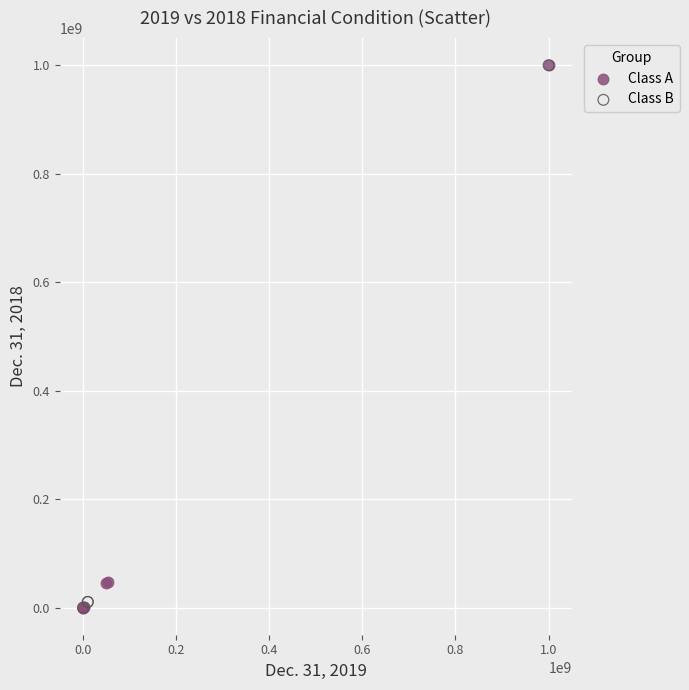

What are all the series names shown in the legend?

Class A, Class B